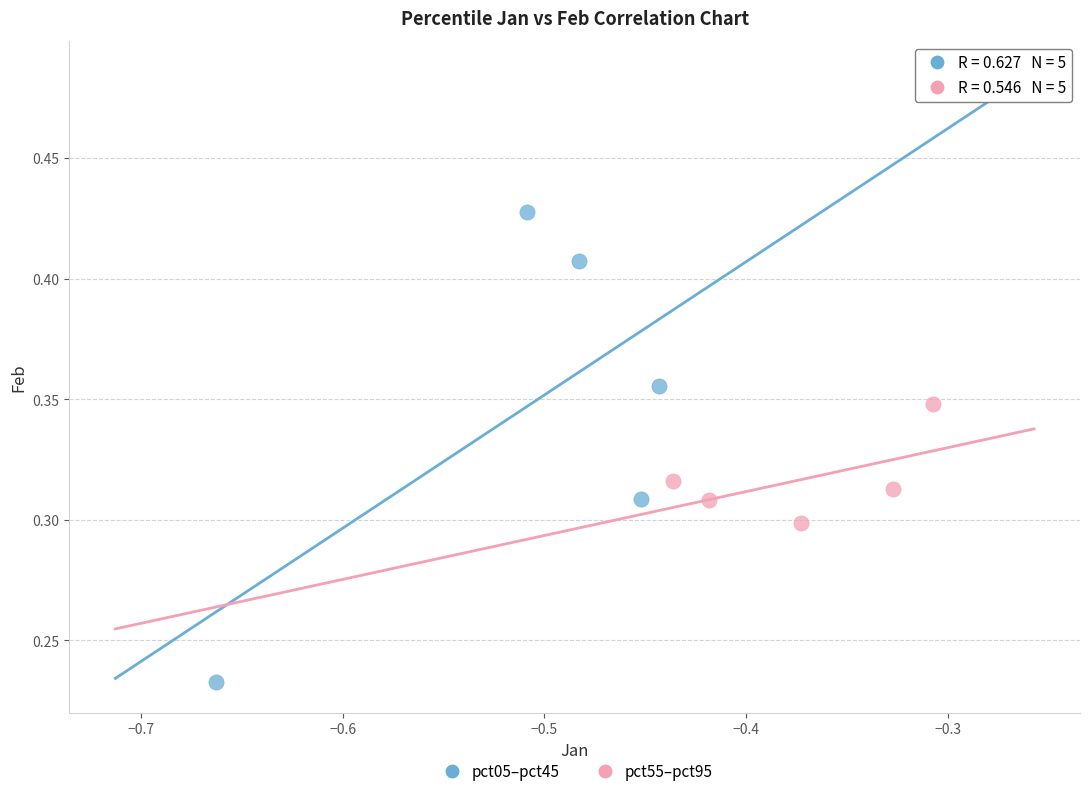

Which series contains the lowest Y value?

pct05–pct45